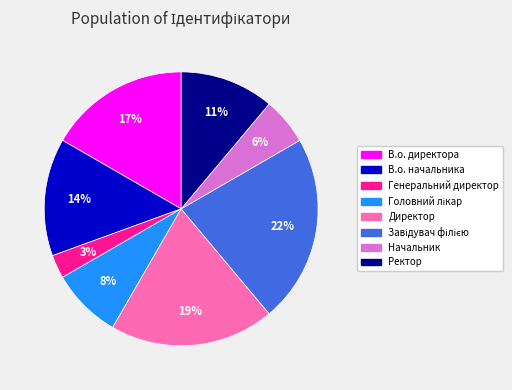

How many segments does this pie chart have?

8